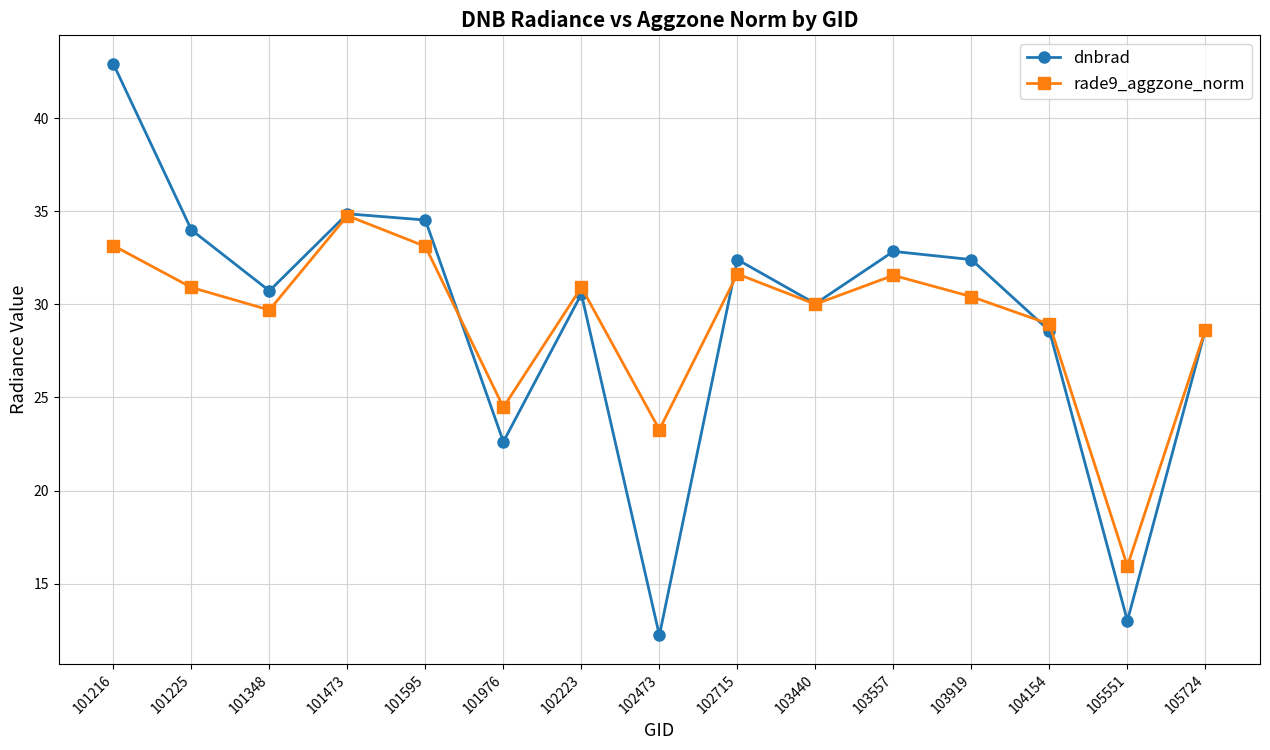

What is the total value across all series at 102223?

61.5